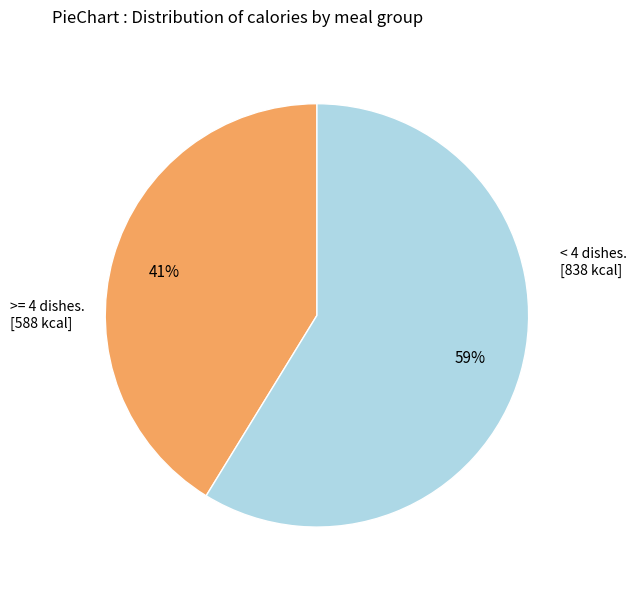

To the nearest percent, what is the average slice percentage?

50%